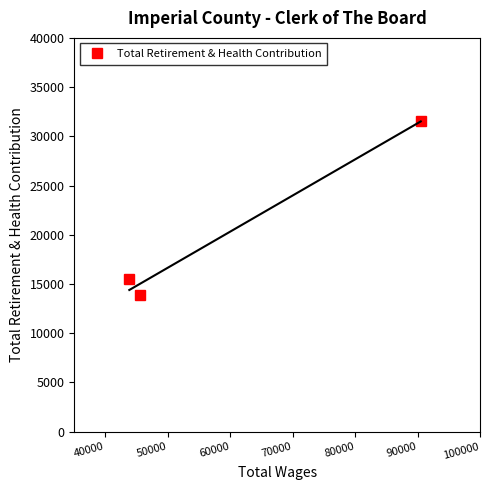

What is the value of the Total Retirement & Health Contribution point at the 2nd from the left?

13843